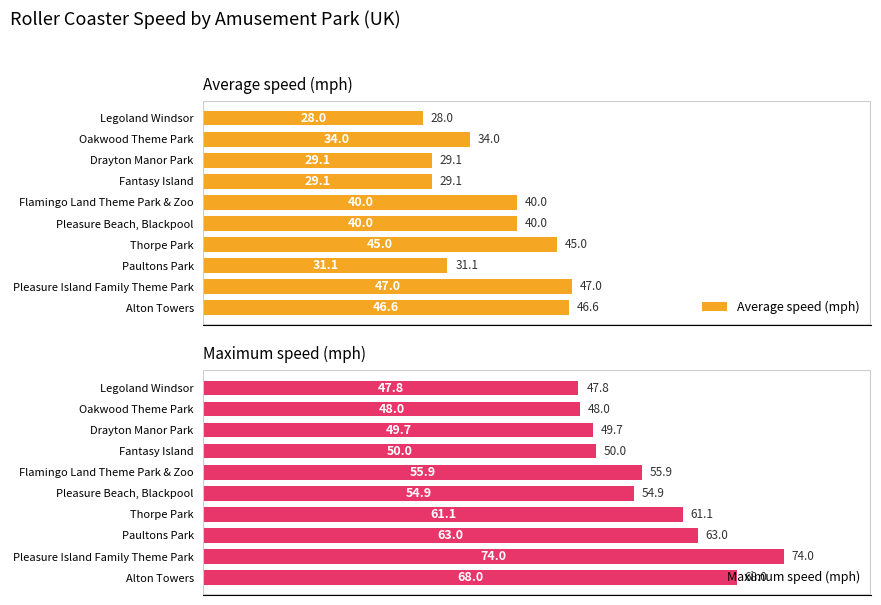

What is the difference between the maximum and minimum values in the Maximum speed (mph) series?

26.2